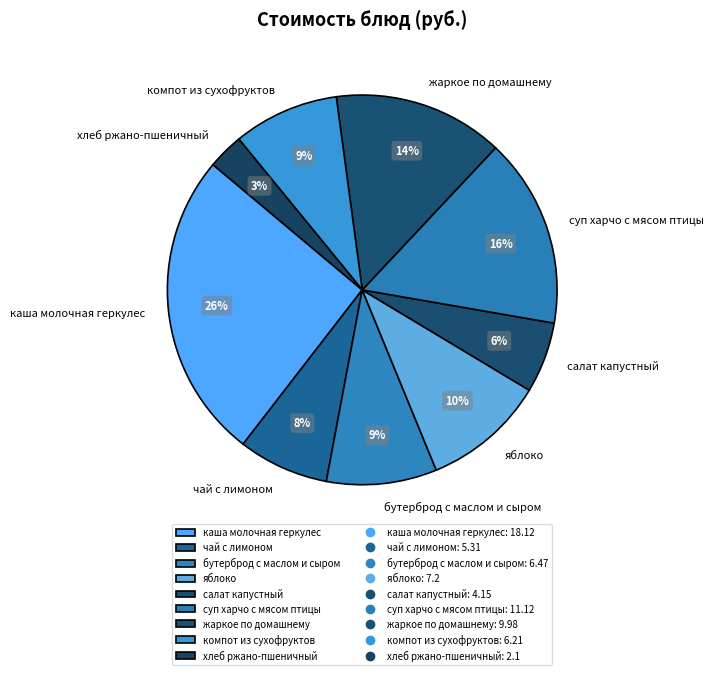

True or false: чай с лимоном accounts for 1% of the total.

False